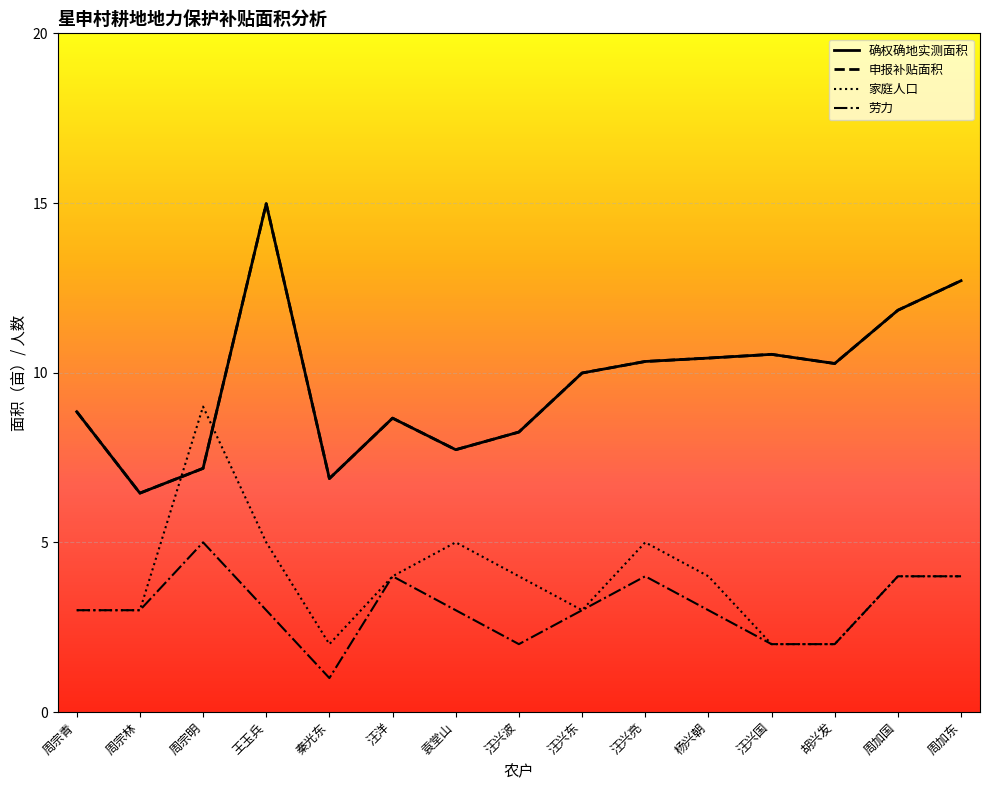

At which label does 劳力 reach its peak?

周宗明